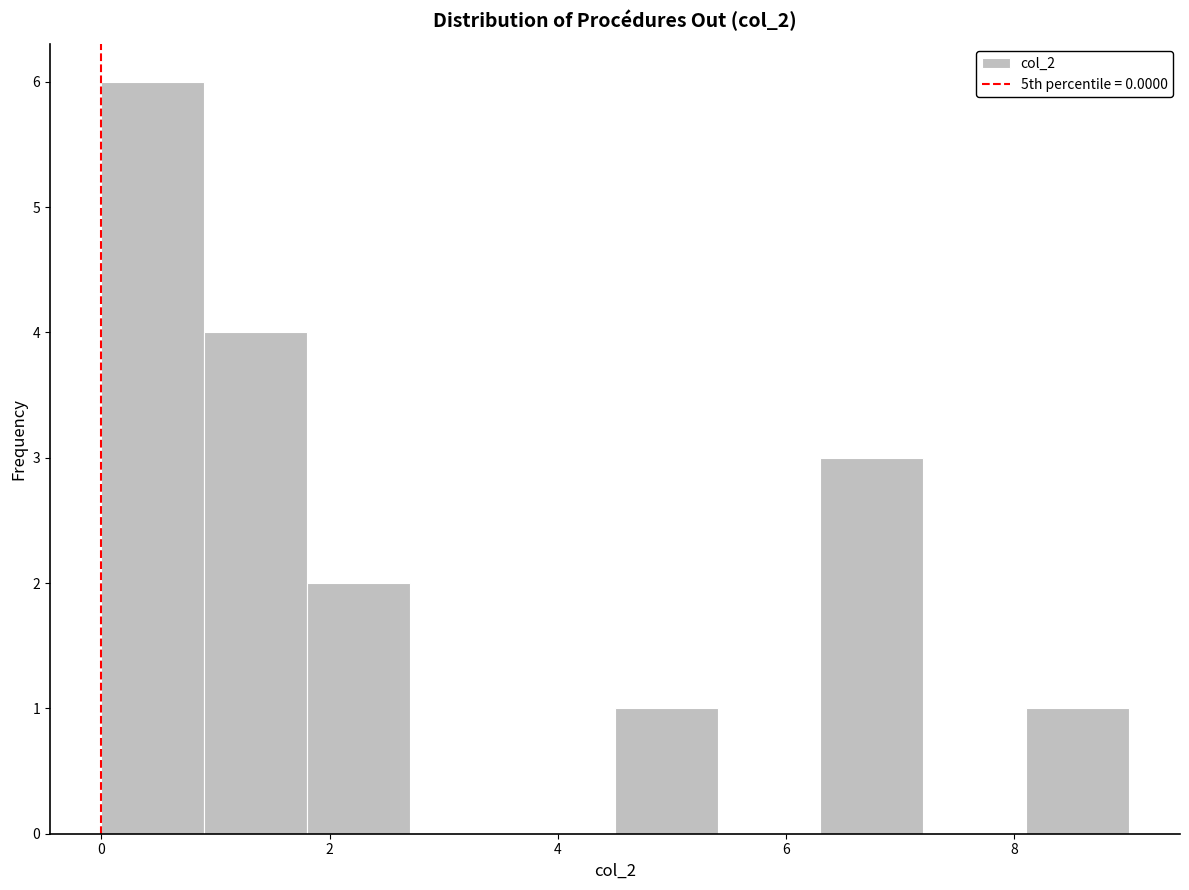

Over which range of the x-axis is the bar tallest?

0.0 to 0.9